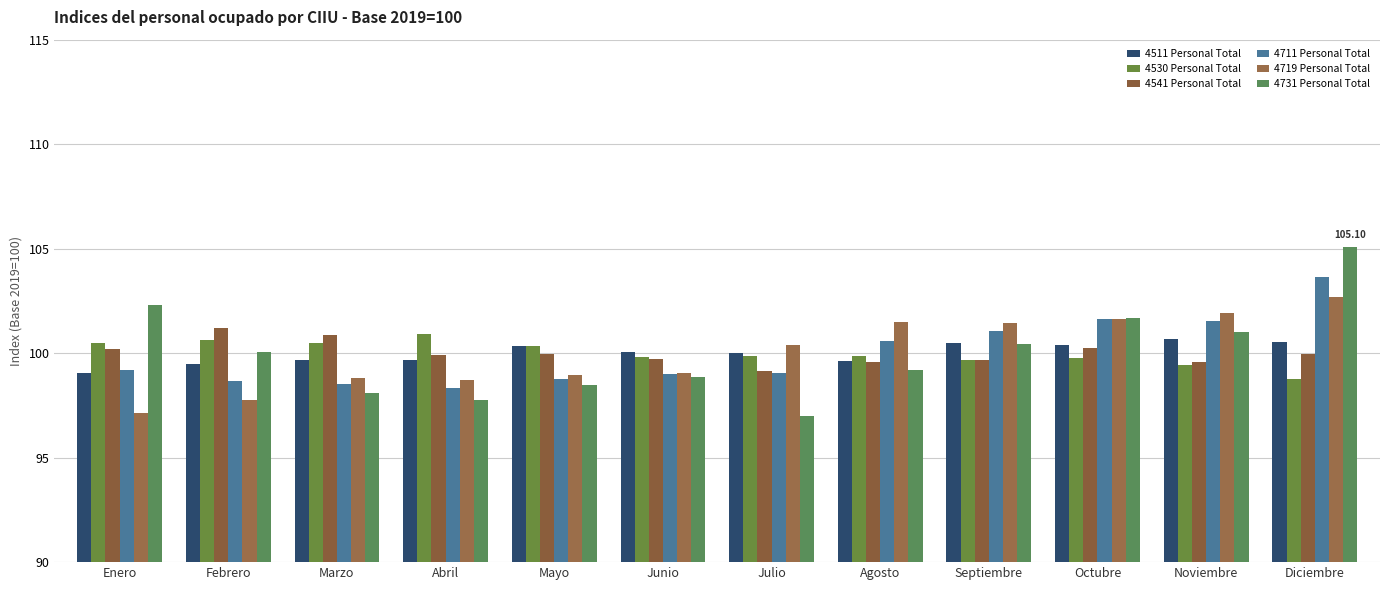

What is the value of the 4731 Personal Total bar at the 11th from the left?

101.0